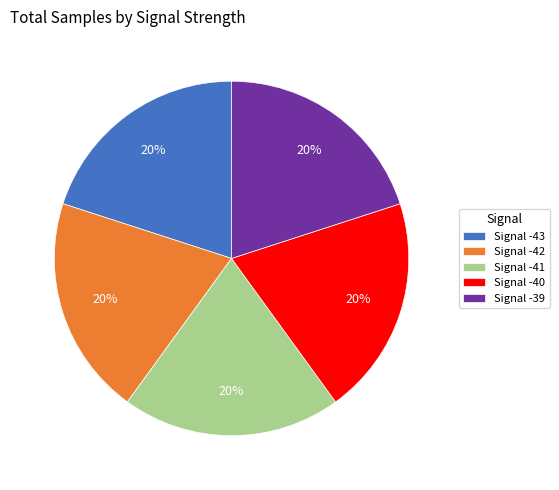

To the nearest percent, what percentage of the pie is Signal -42?

20%